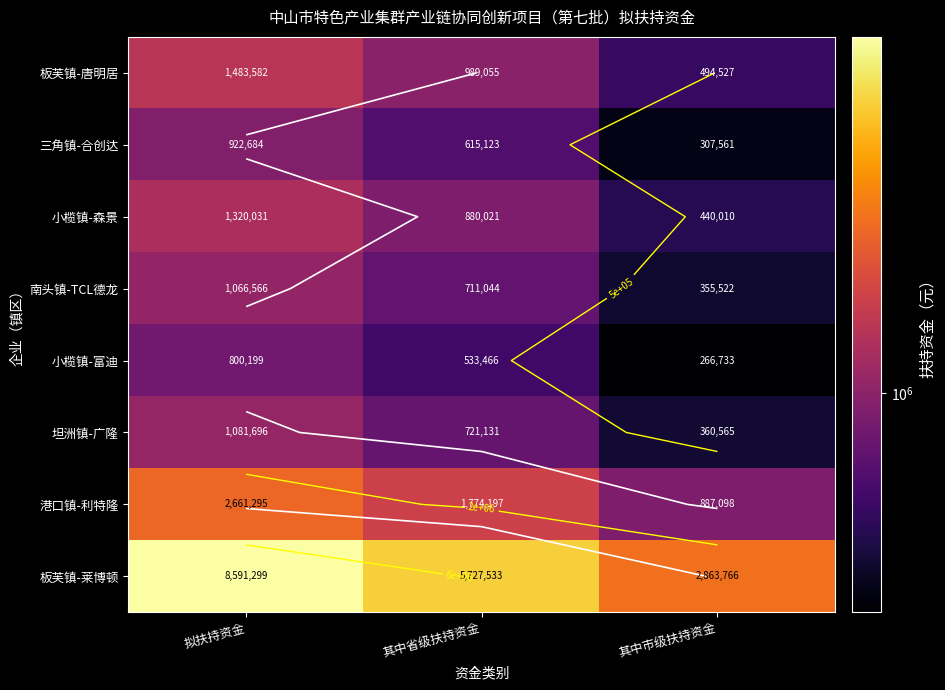

At which label does 三角镇-合创达 reach its minimum?

其中市级扶持资金